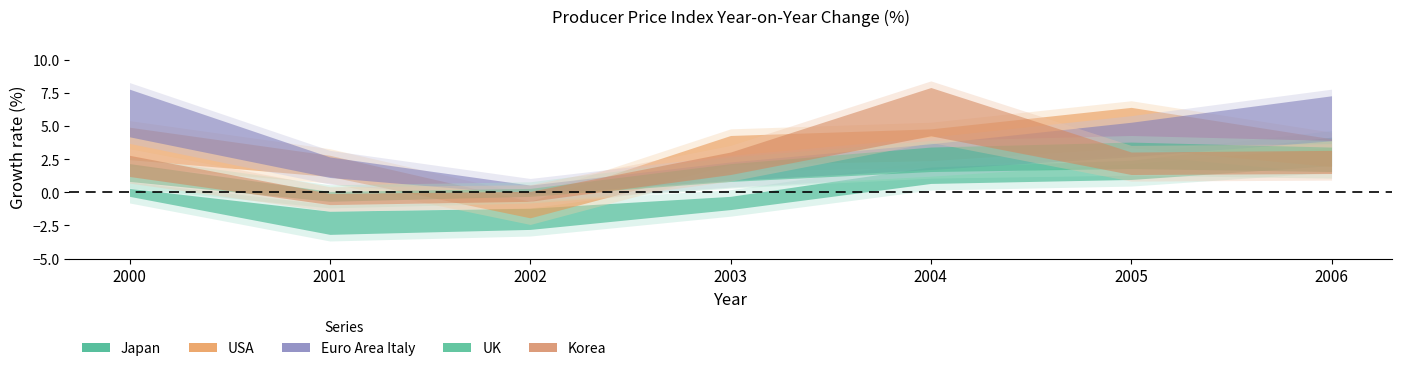

Which category has the highest value in the Korea series?

2004